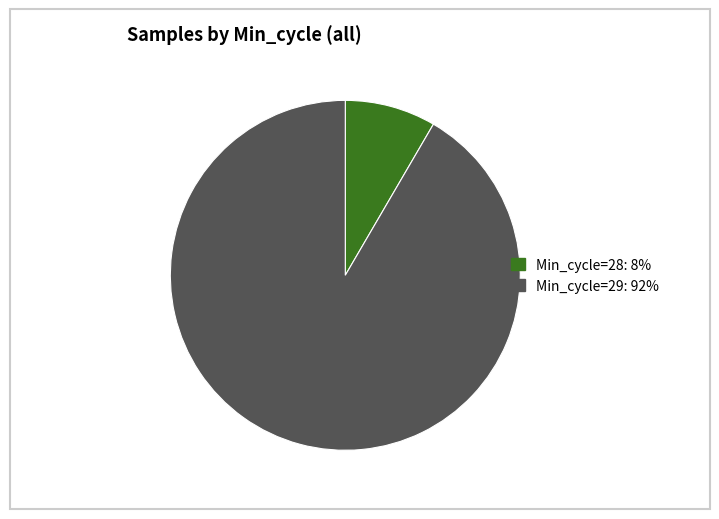

Is there a majority slice in this chart?

Yes